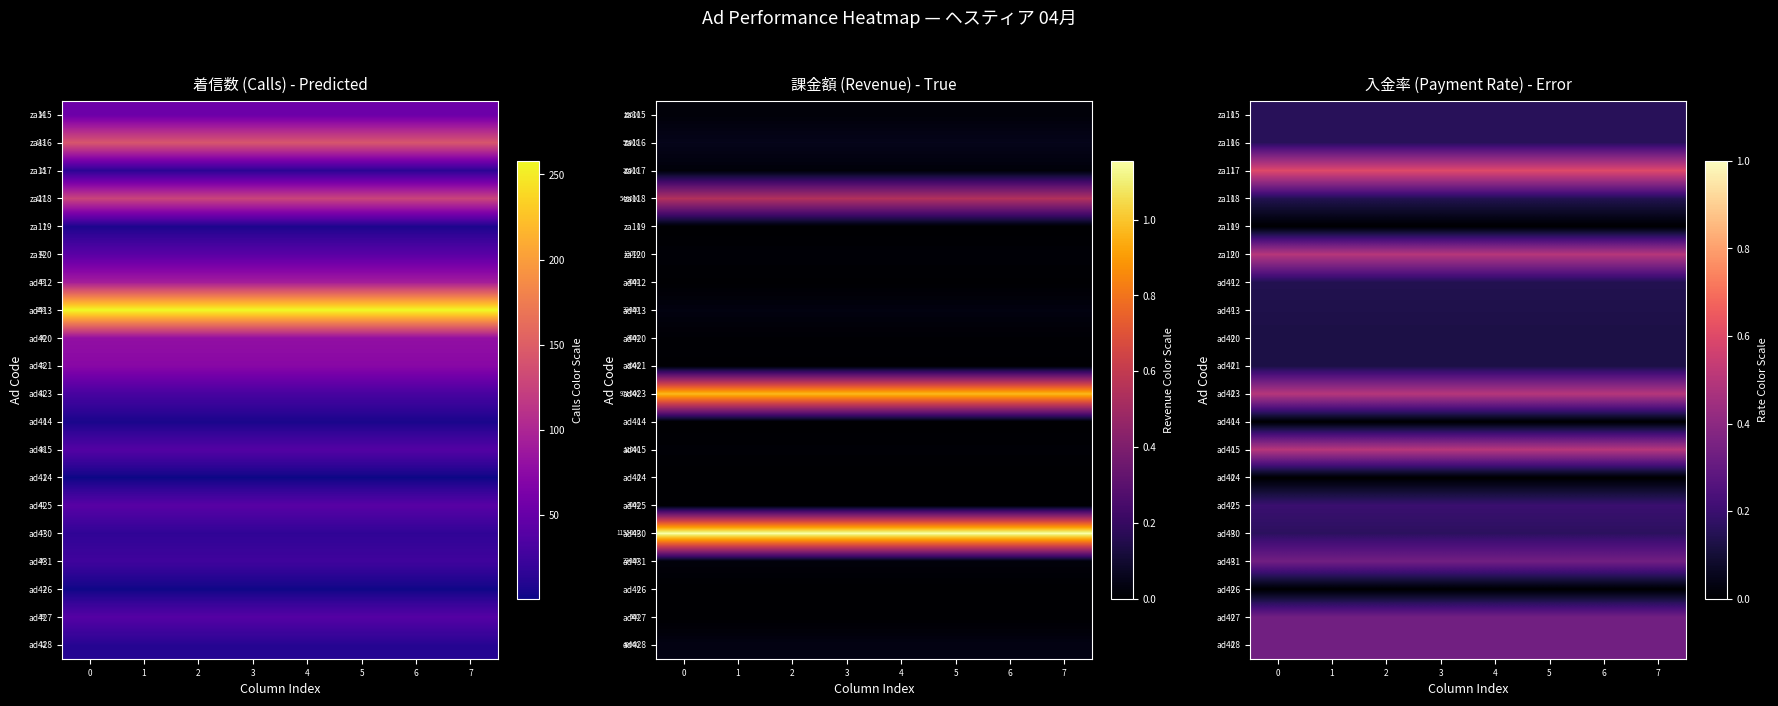

Count the number of categories in the chart.

8